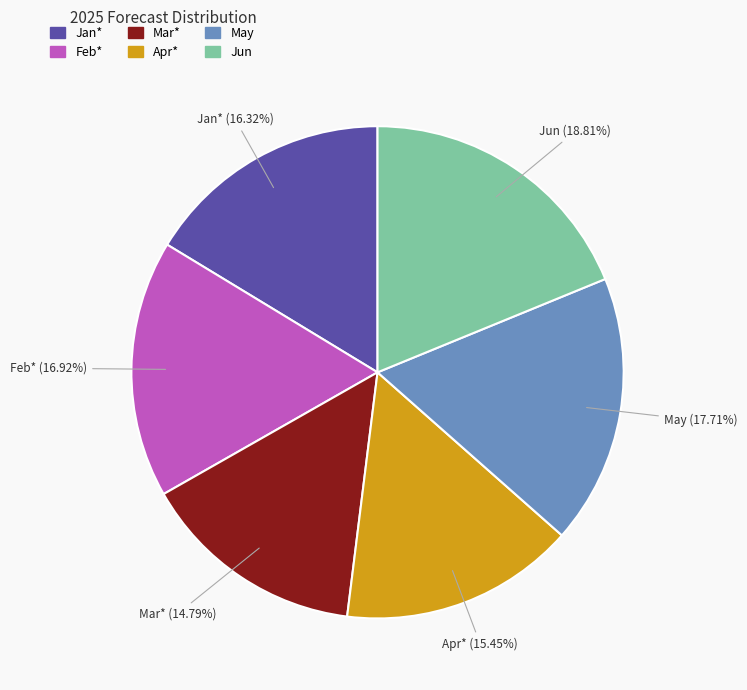

What is the total percentage of May and Jan*?

34.0%